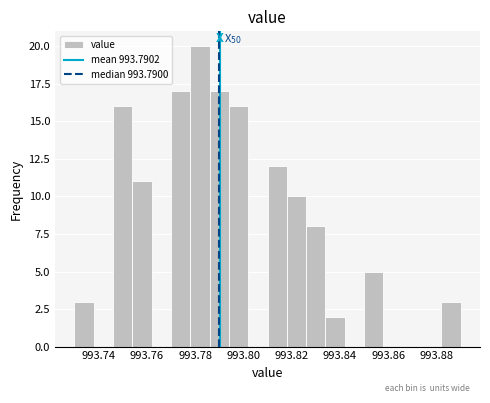

Over which range of the x-axis is the bar tallest?

993.778 to 993.786